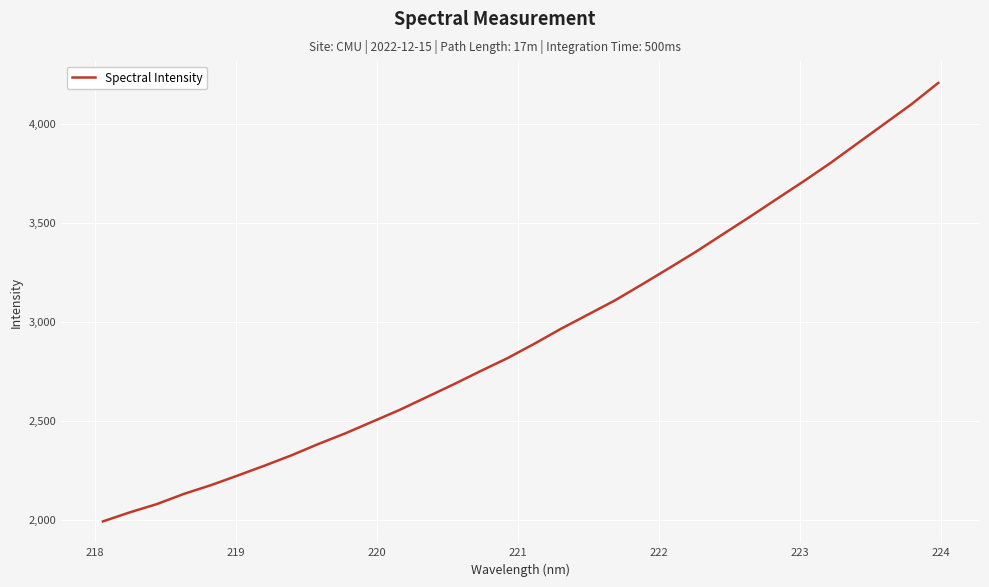

What is the maximum value shown in the chart?

4205.9